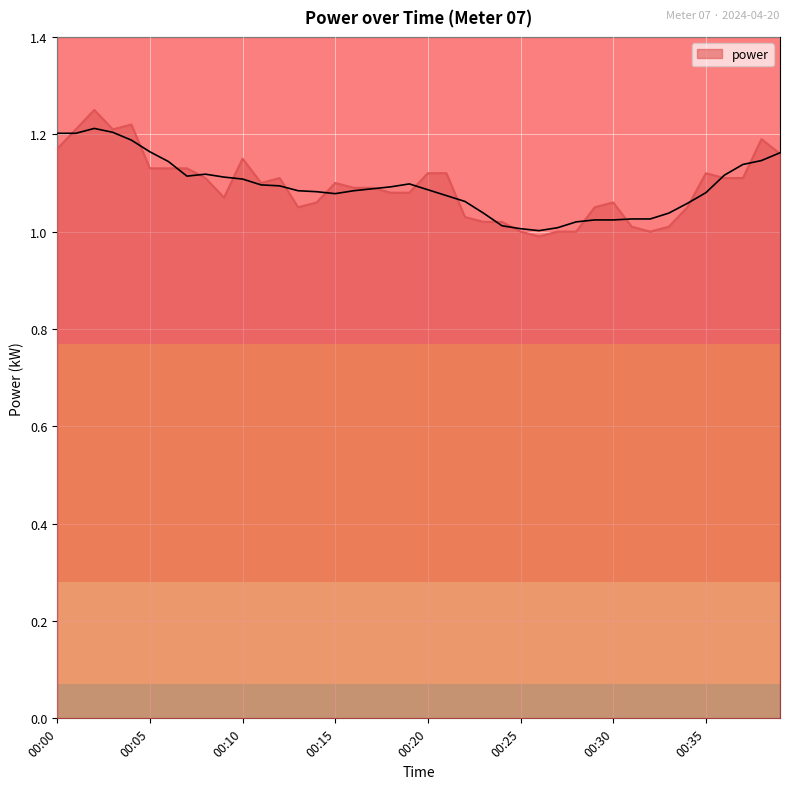

How many data points are above 1?

35